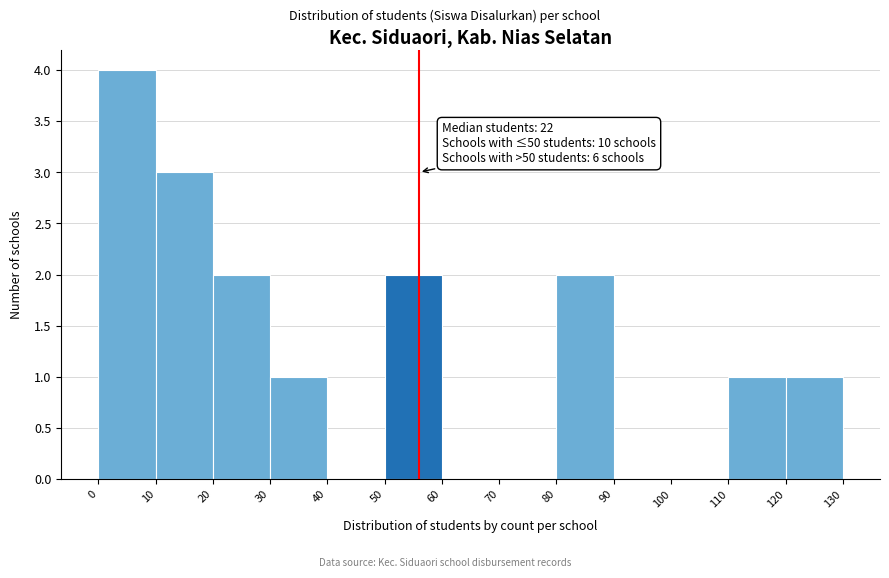

Which range on the x-axis has the tallest bar?

0 to 10